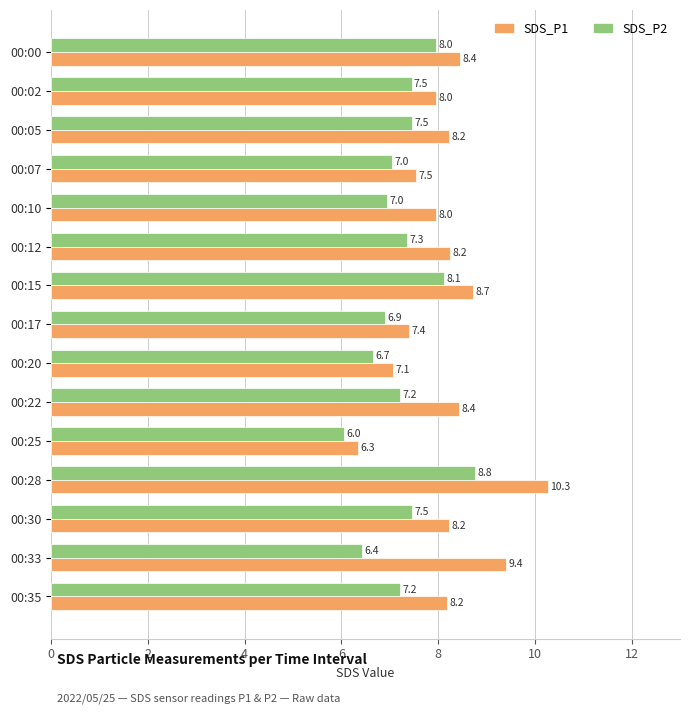

The SDS_P2 series shows 8.8 at 00:28. True or false?

True